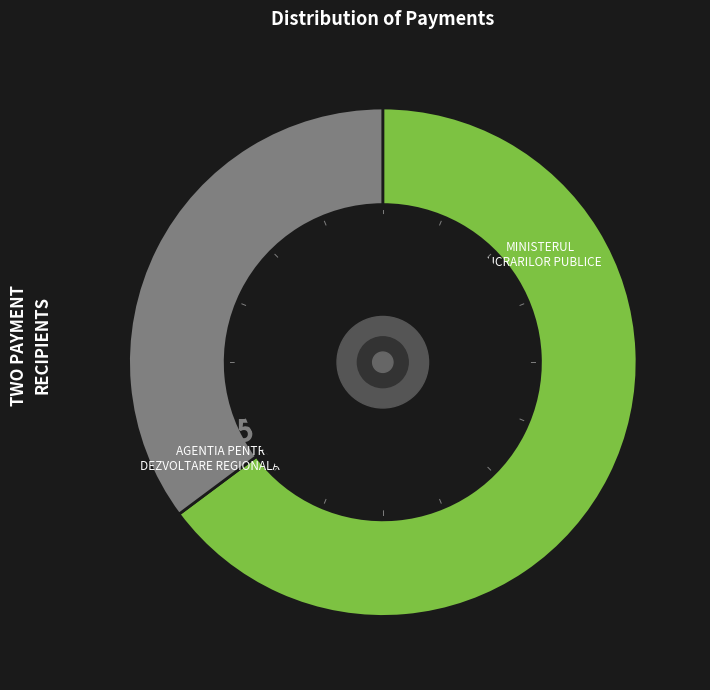

Does any single category account for the majority?

Yes